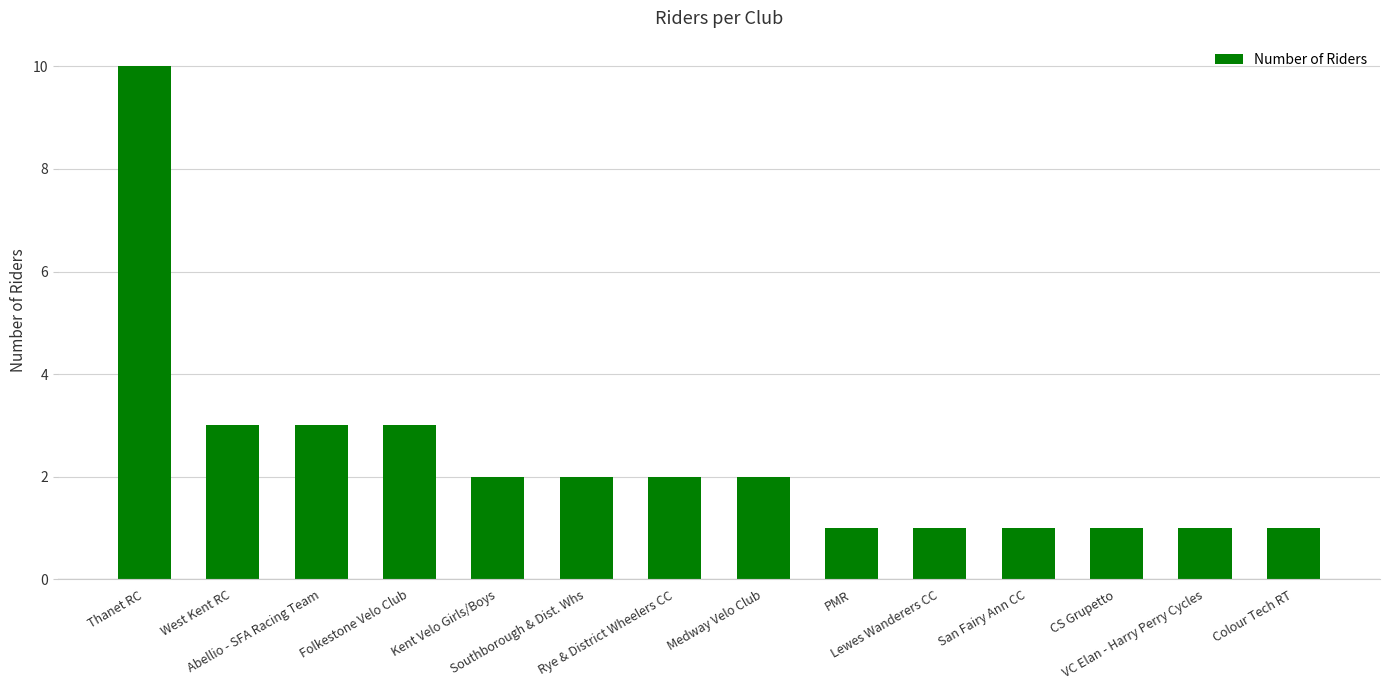

Read the value at Rye & District Wheelers CC.

2